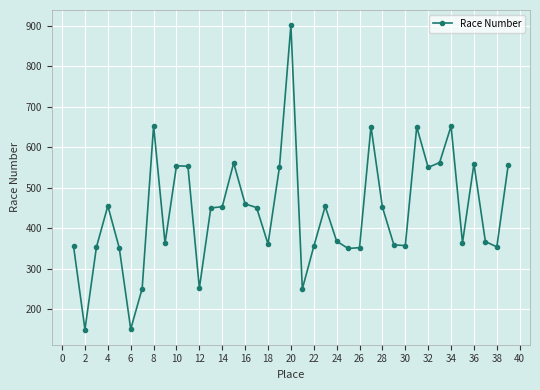

What is the smallest value displayed?

150